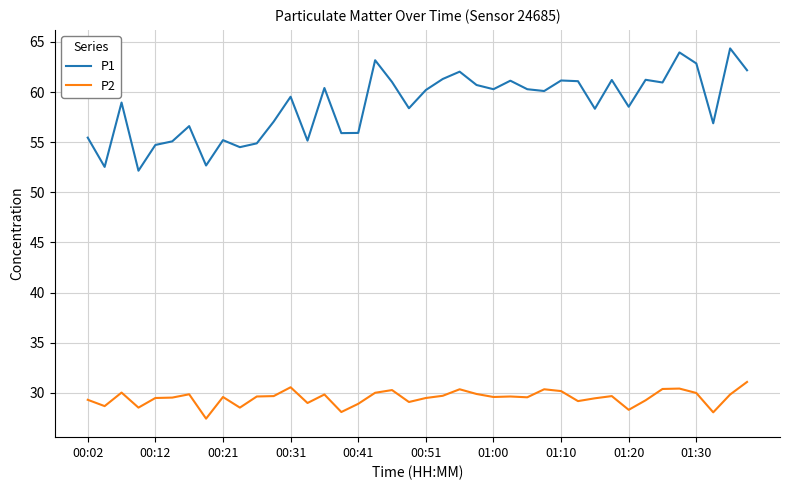

What are all the series names shown in the legend?

P1, P2